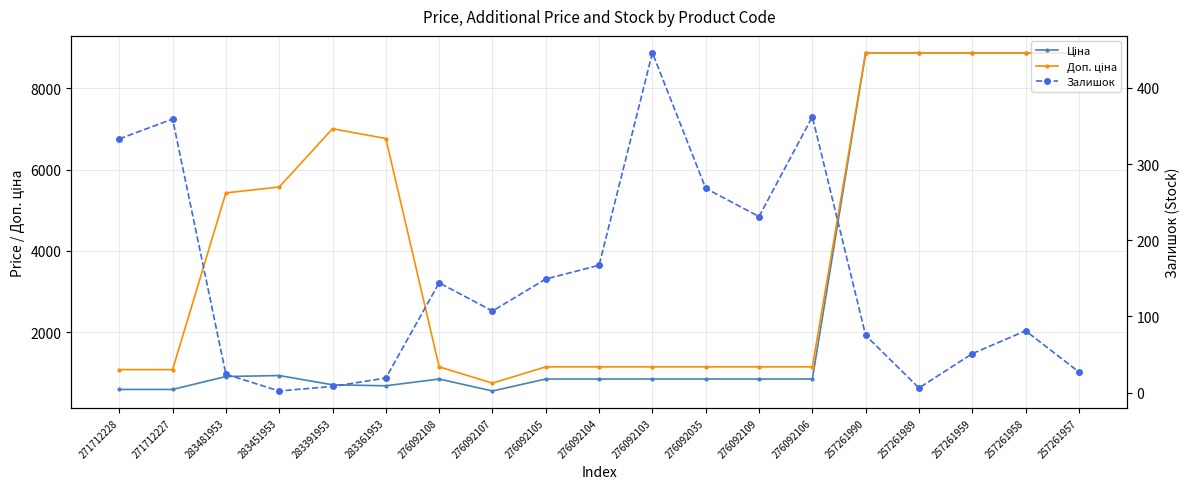

Which series has the largest range (max minus min)?

Ціна